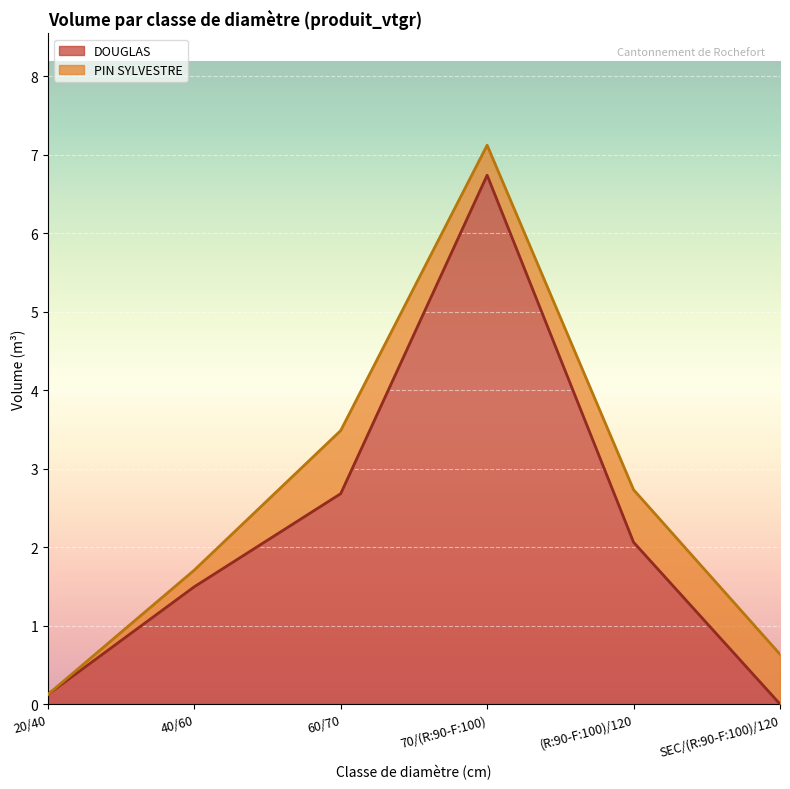

Is it true that the value at 70/(R:90-F:100) is 11.2?

False